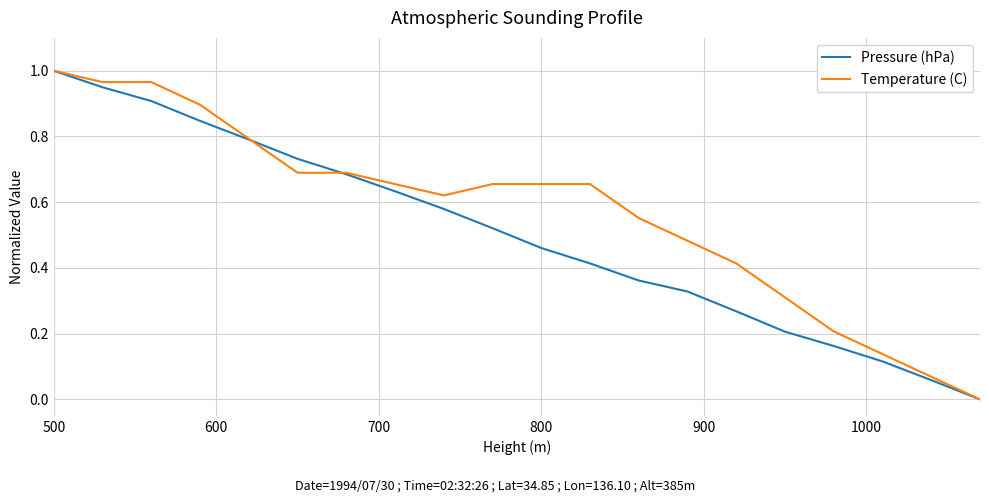

List the series in order of their overall mean, highest first.

Temperature (C), Pressure (hPa)